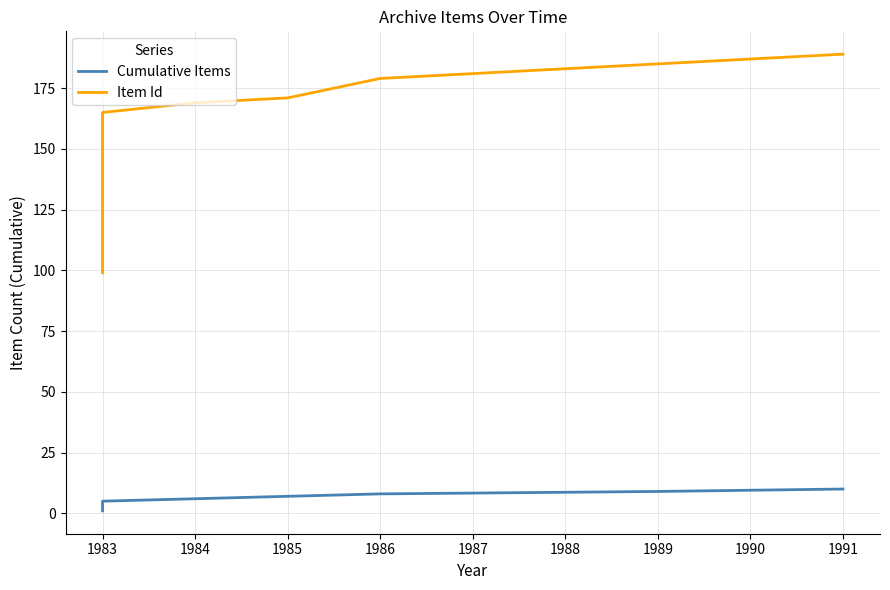

What are all the series names shown in the legend?

Cumulative Items, Item Id